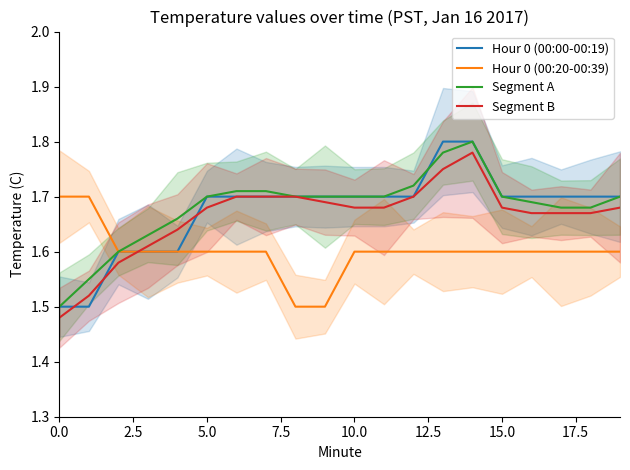

True or false: Segment B has a value of 1.0 at 0.0.

False